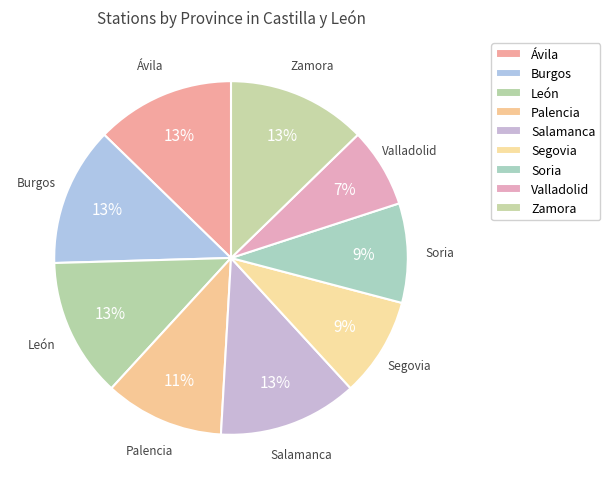

Between Segovia and Soria, which is larger?

Segovia